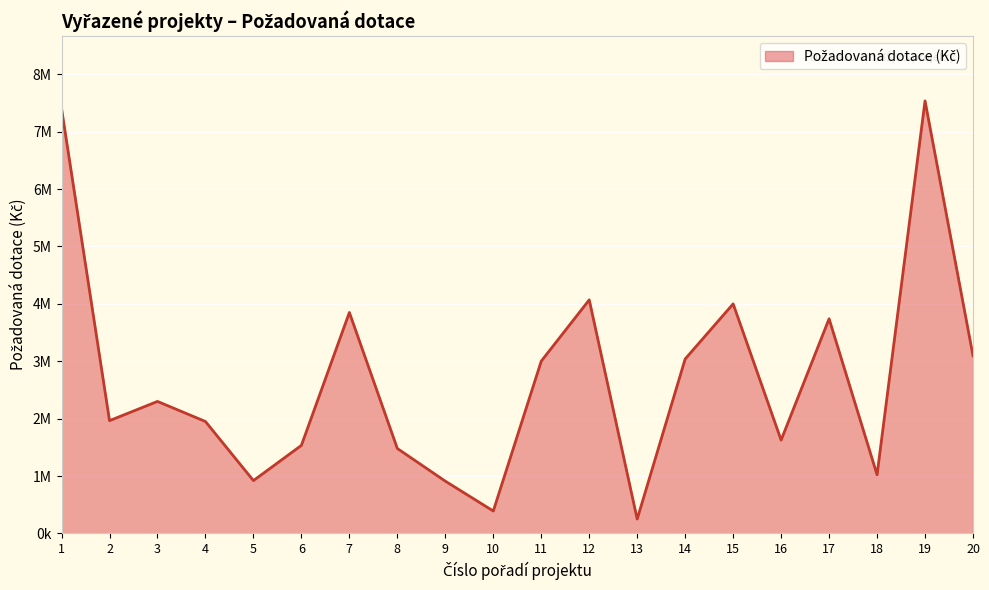

Is this an area chart (filled region under the line)?

Yes